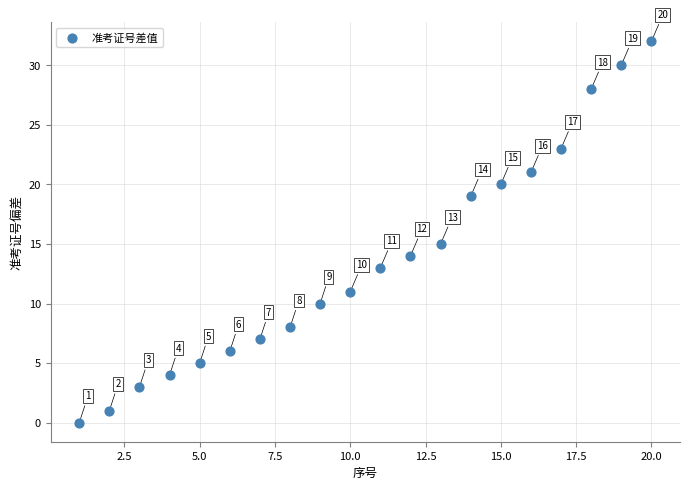

What Y value in the scatter plot is closest to 16?

15